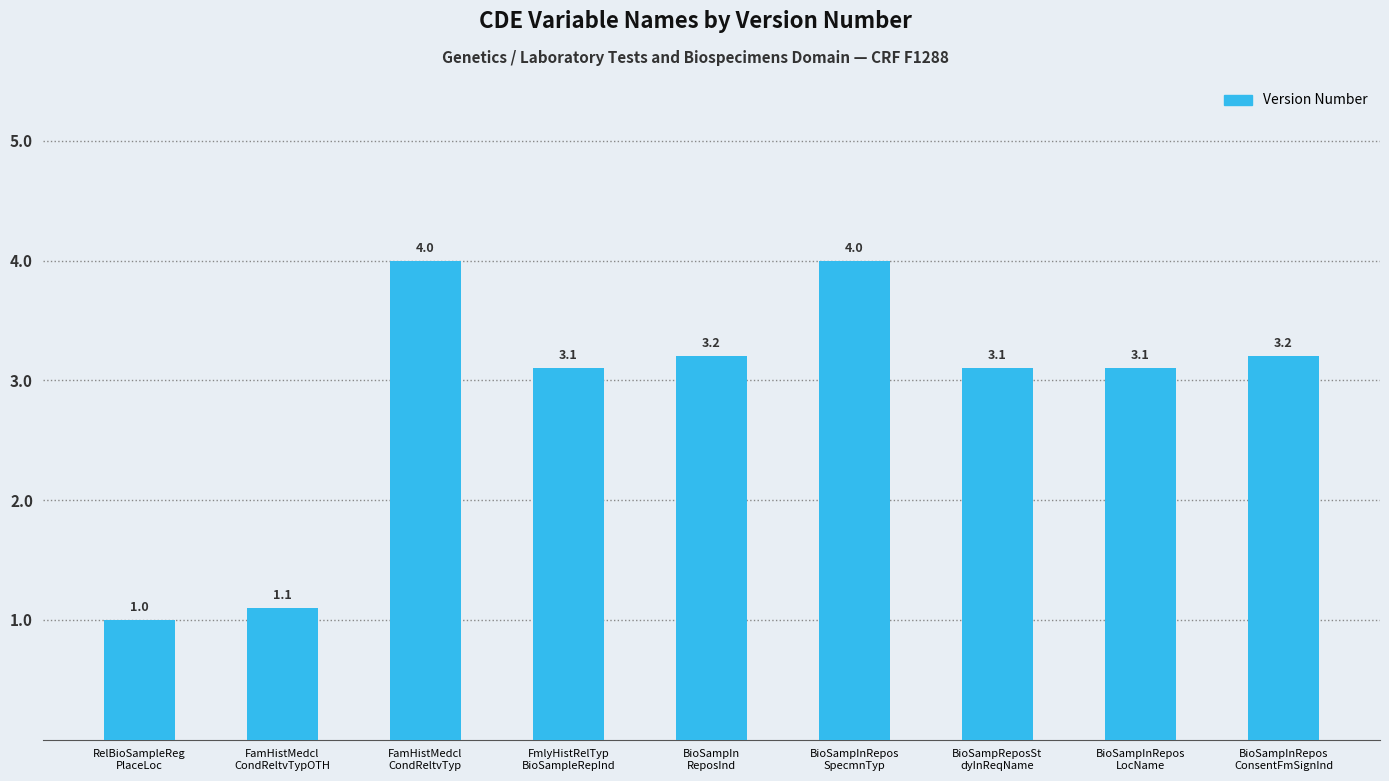

Does the chart contain stacked bars?

No